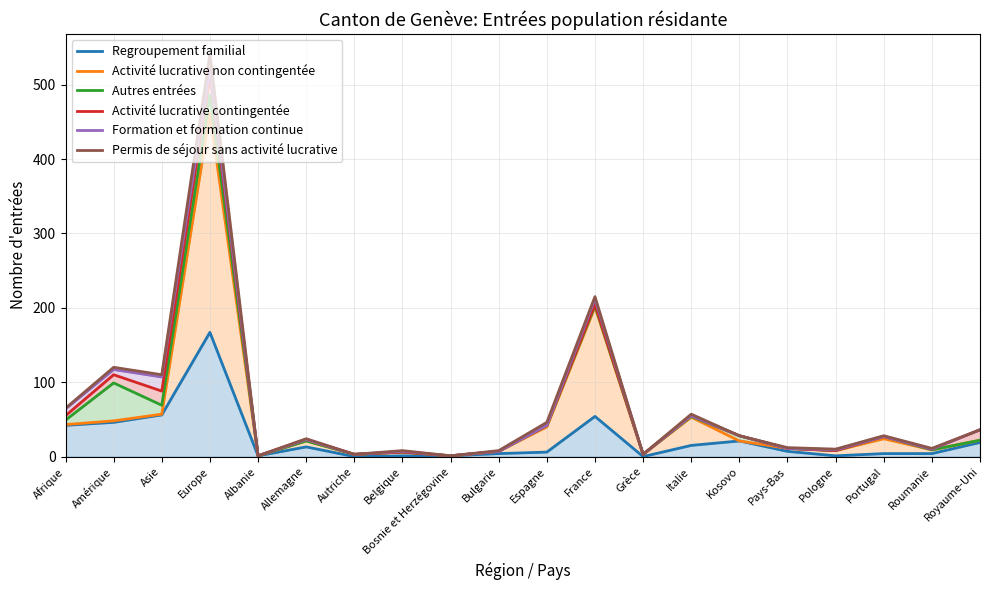

Rank the series at Albanie from highest to lowest value.

Regroupement familial, Activité lucrative non contingentée, Autres entrées, Activité lucrative contingentée, Formation et formation continue, Permis de séjour sans activité lucrative